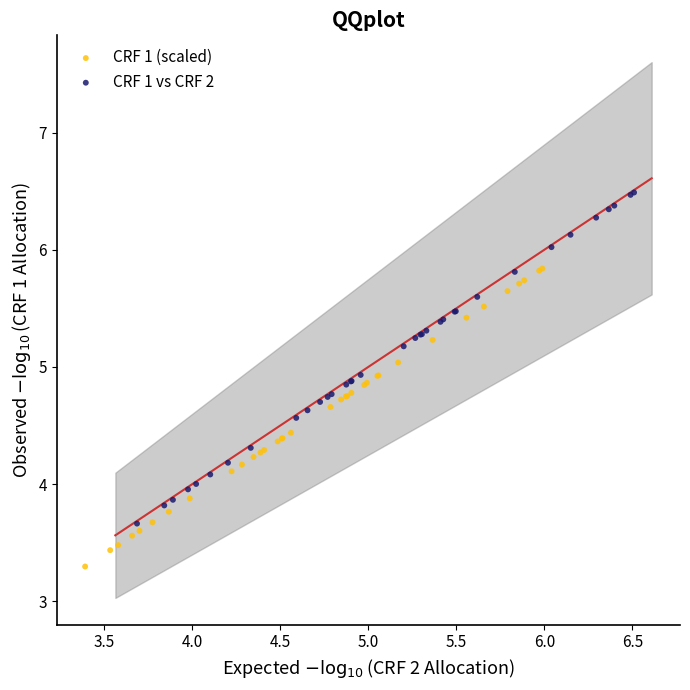

Which series contains the lowest Y value?

CRF 1 (scaled)